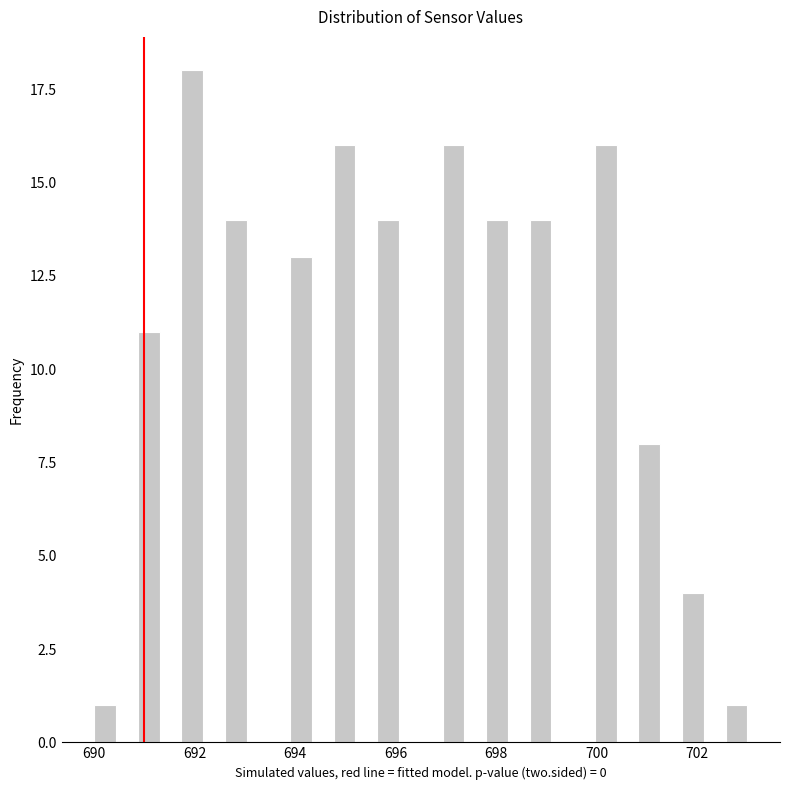

Around what value on the x-axis is the tallest bar? Give the approximate position of its centre, as read against the axis.

692.0